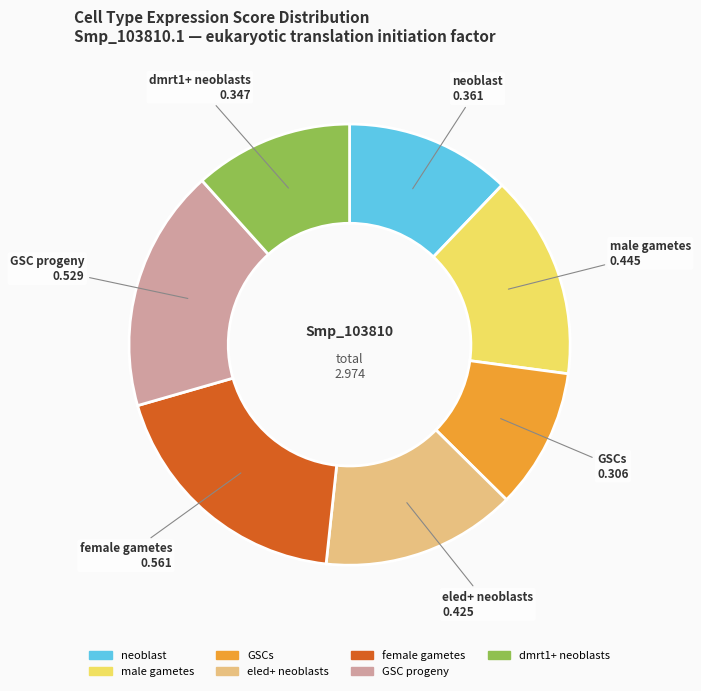

Which has a higher value, GSCs or neoblast?

neoblast